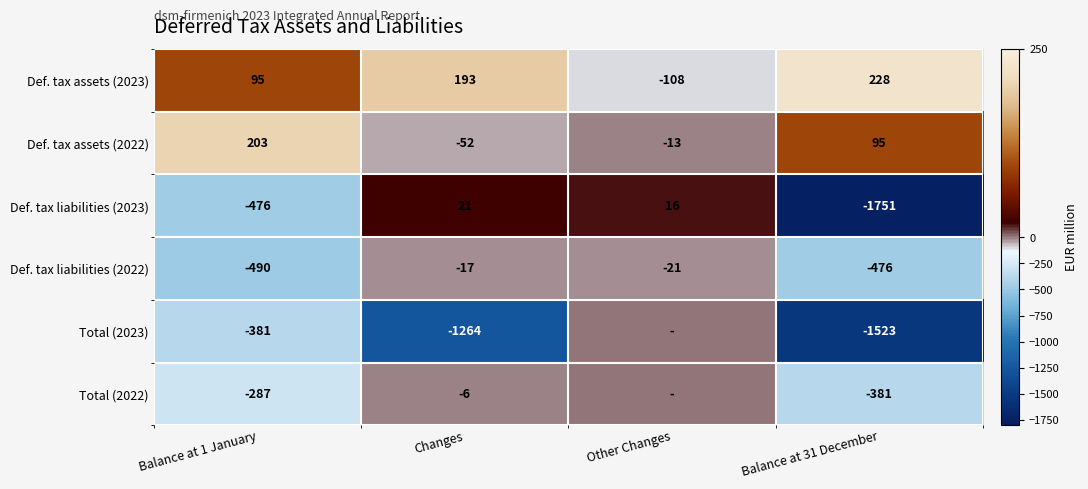

How many values in the Def. tax liabilities (2022) series are below -21?

2